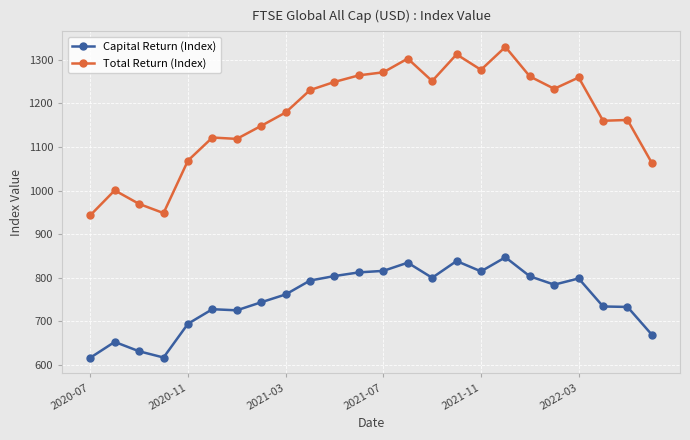

In Total Return (Index), how many points are lower than both neighbors (excluding endpoints)?

6